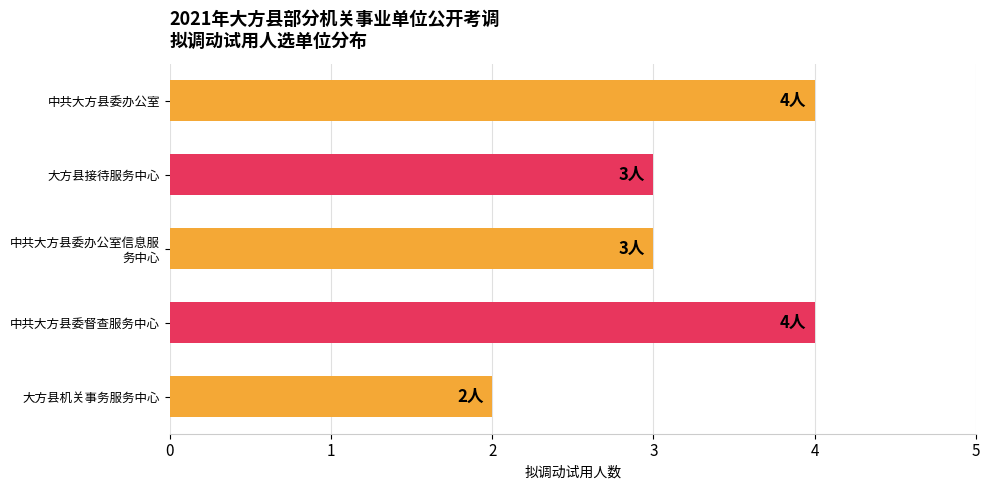

The value at 大方县机关事务服务中心 is 2. True or false?

True